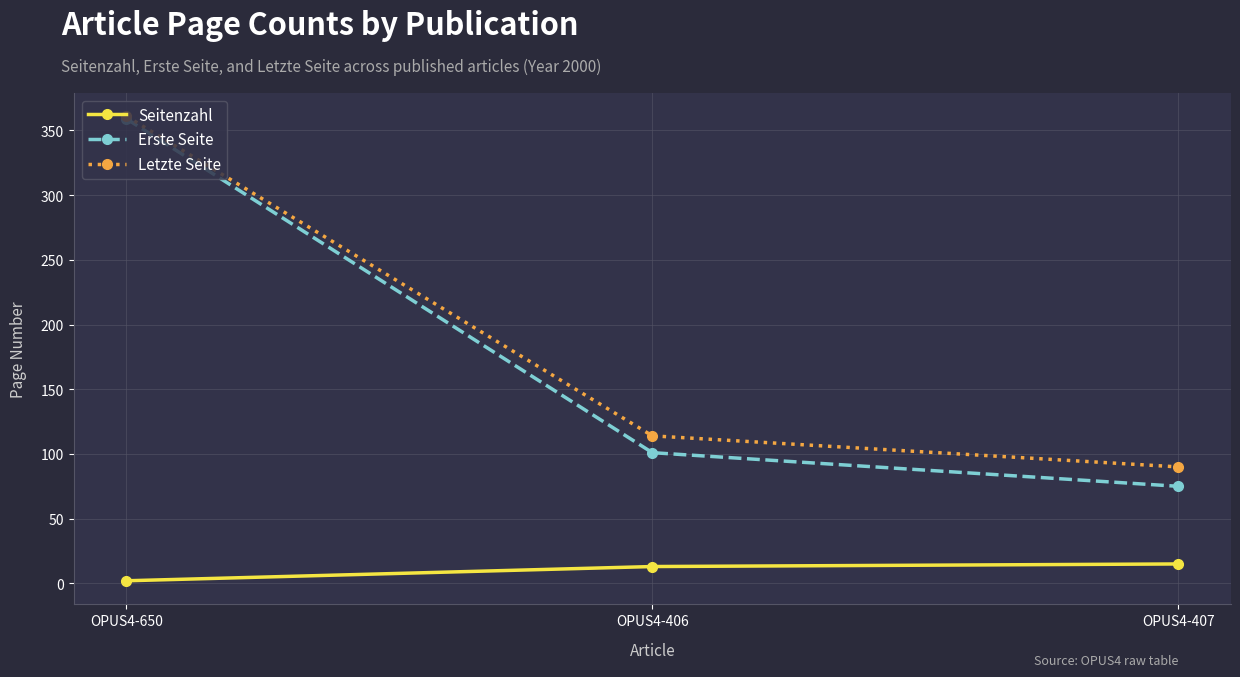

What are all the series names shown in the legend?

Seitenzahl, Erste Seite, Letzte Seite